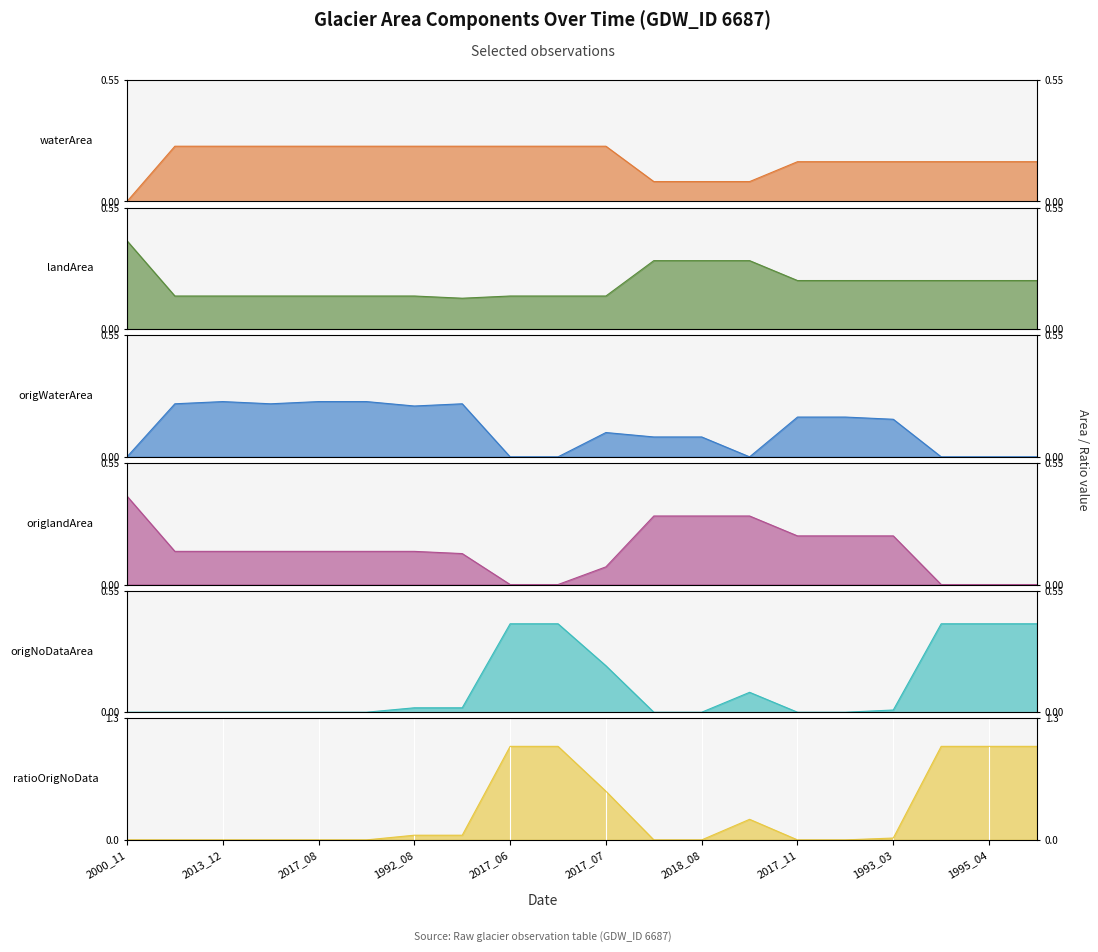

At 1994_04, list the series in order from largest to smallest.

waterArea, origWaterArea, landArea, origlandArea, ratioOrigNoData, origNoDataArea